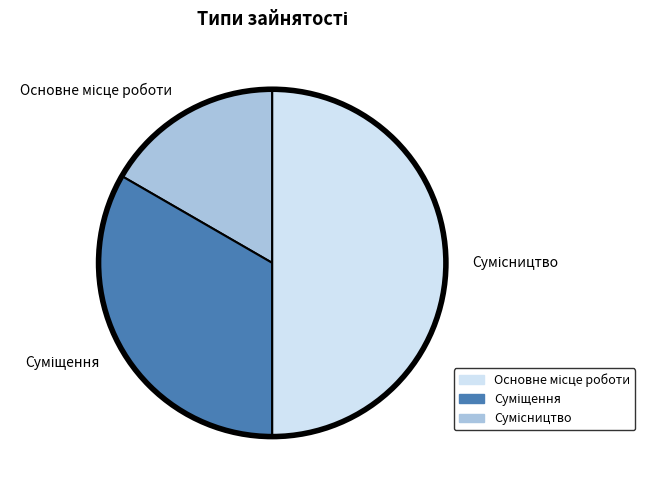

Which has a higher value, Суміщення or Основне місце роботи?

Суміщення